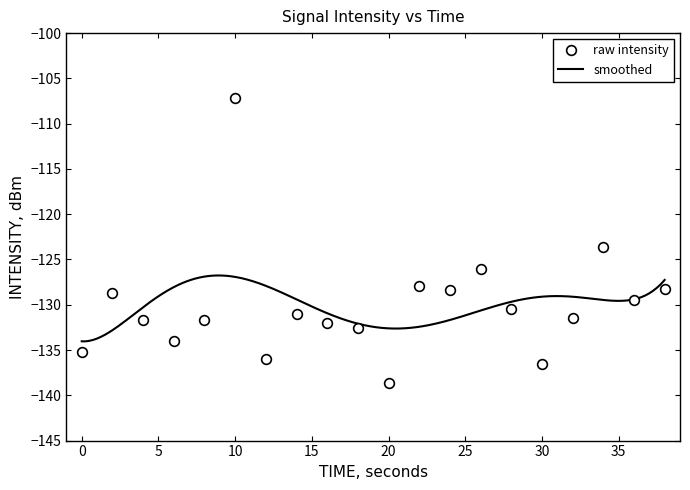

Reading right to left, extract all data points from this chart.

-128.2	-129.4	-123.6	-131.4	-136.5	-130.5	-126.0	-128.4	-128.0	-138.7	-132.6	-132.0	-131.1	-136.0	-107.2	-131.6	-134.0	-131.7	-128.7	-135.2